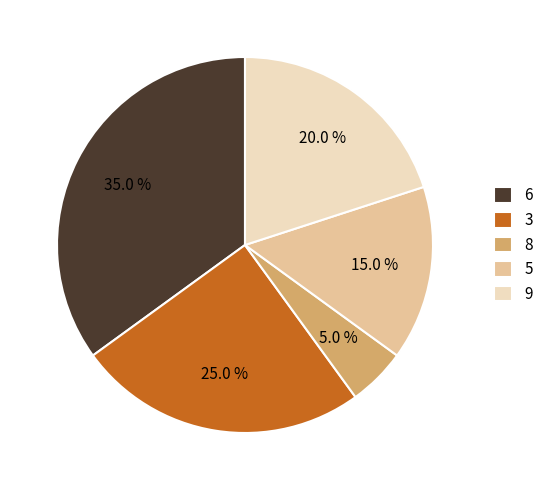

What percentage do 8 and 5 together represent?

20.0%